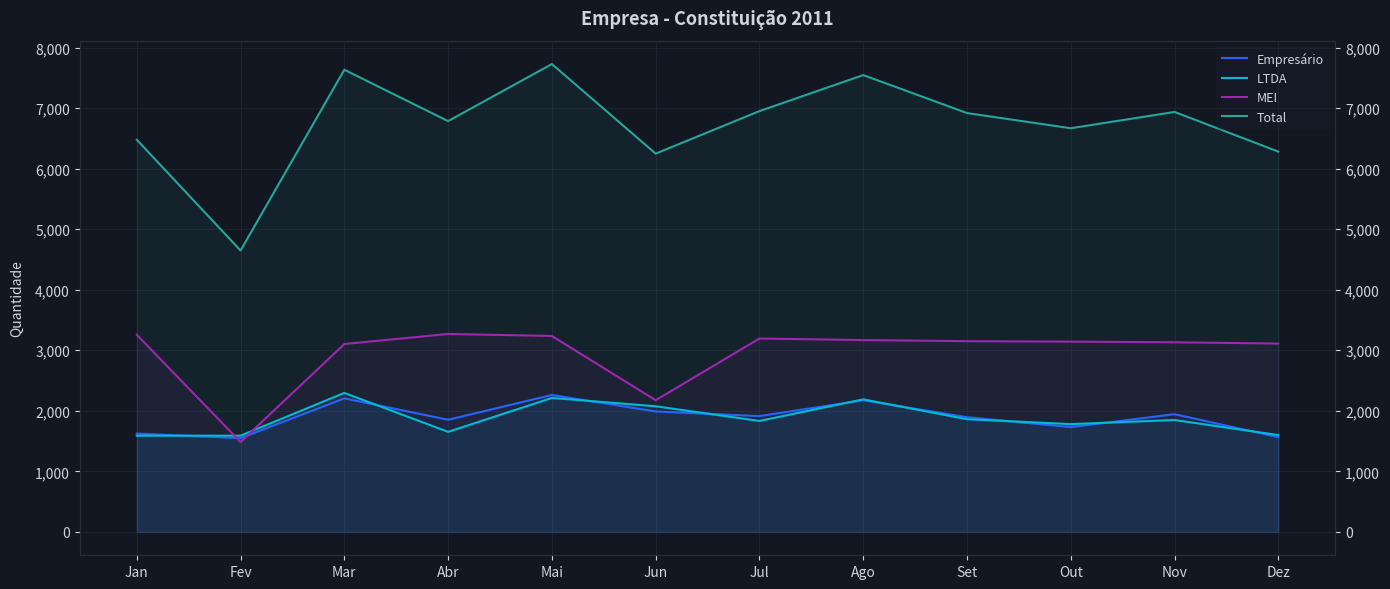

Reading left to right, extract all data points from this chart.

Empresário: 1624	1548	2206	1852	2261	1989	1912	2174	1894	1731	1944	1565
LTDA: 1589	1589	2295	1652	2212	2075	1832	2189	1861	1780	1848	1599
MEI: 3256	1485	3103	3269	3236	2175	3194	3168	3150	3142	3132	3110
Total: 6477	4647	7633	6785	7727	6248	6950	7545	6918	6667	6936	6281